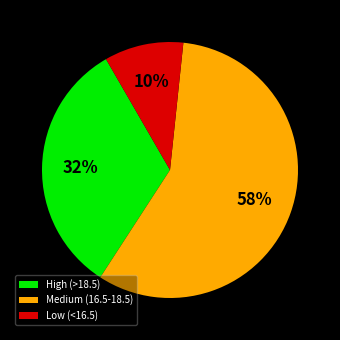

How many slices are in this pie chart?

3